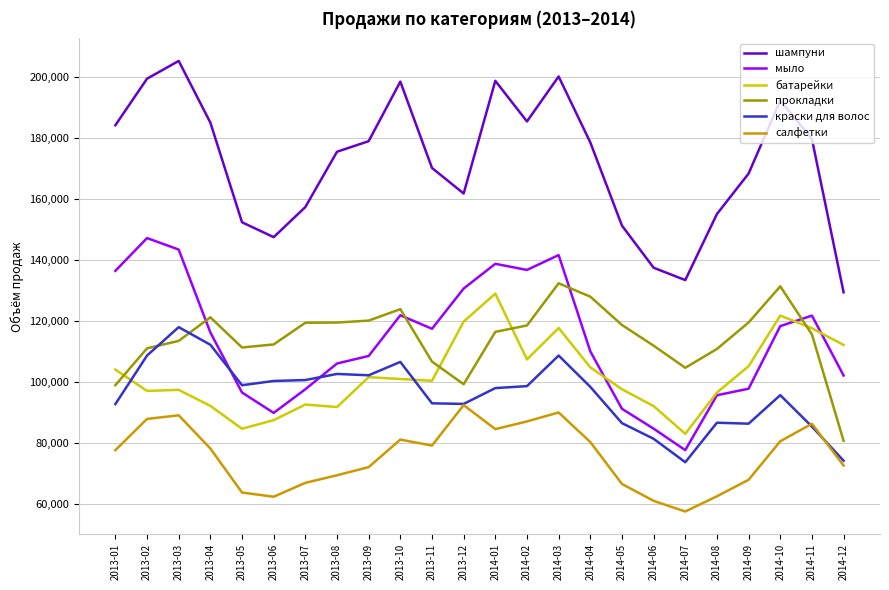

Which series changed the most between 2013-06 and 2014-03?

шампуни